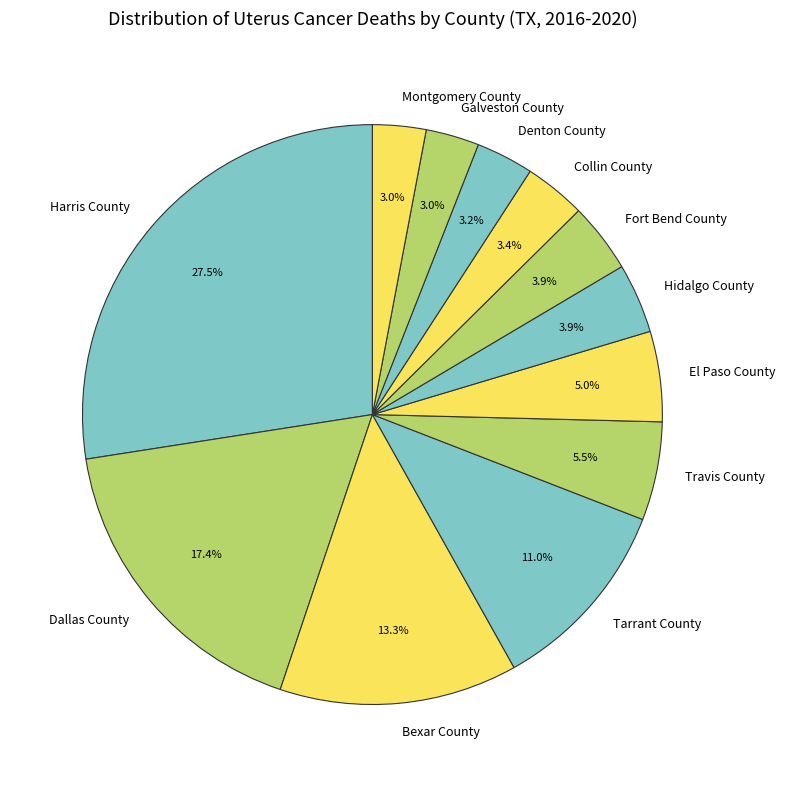

What is the ratio of the value at Galveston County to the value at Denton County?

0.9